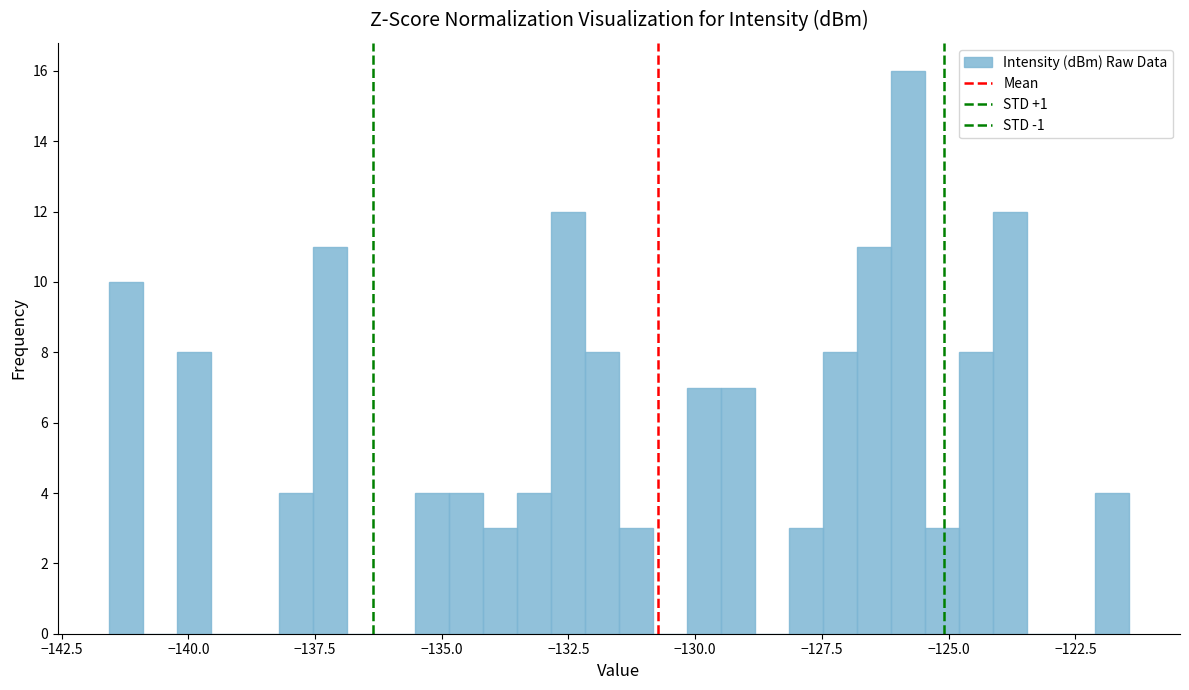

Around what value on the x-axis is the tallest bar? Give the approximate position of its centre, as read against the axis.

-126.0